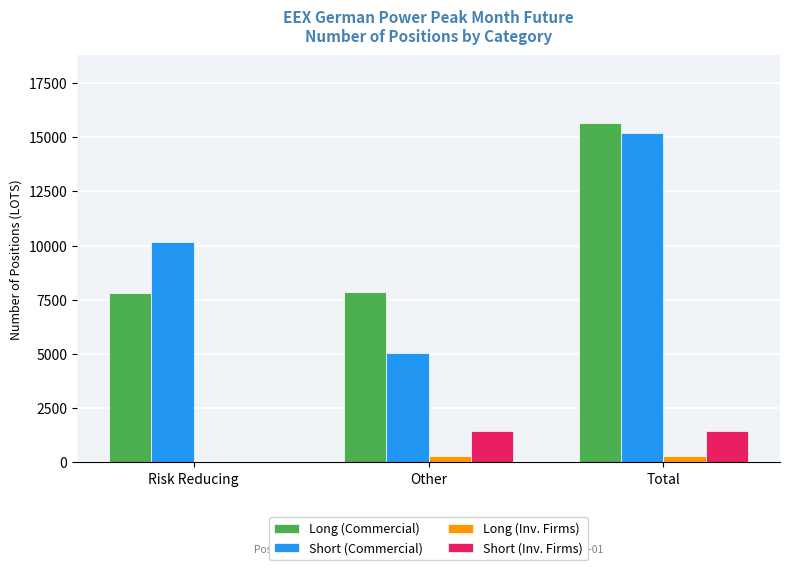

Are the bars horizontal?

No